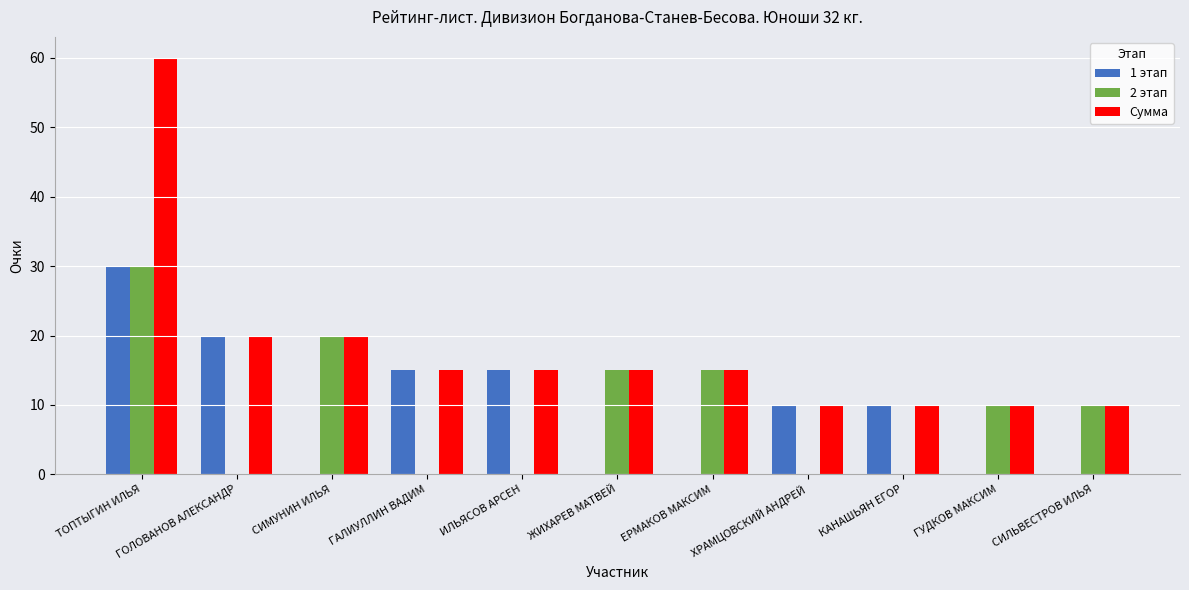

Count the number of data series in this chart.

3